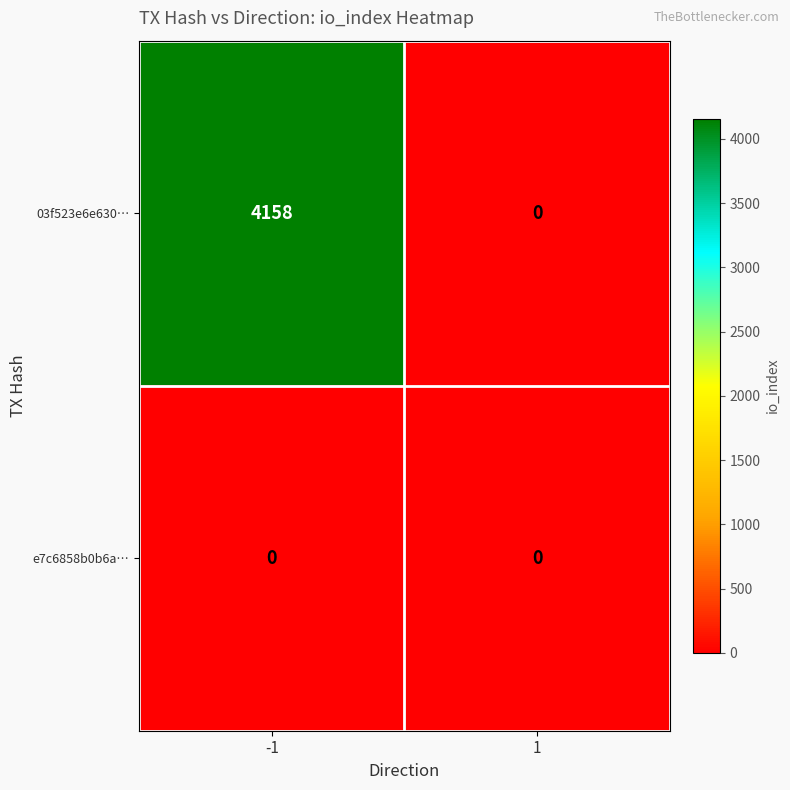

At which category is the sum across all series the highest?

-1